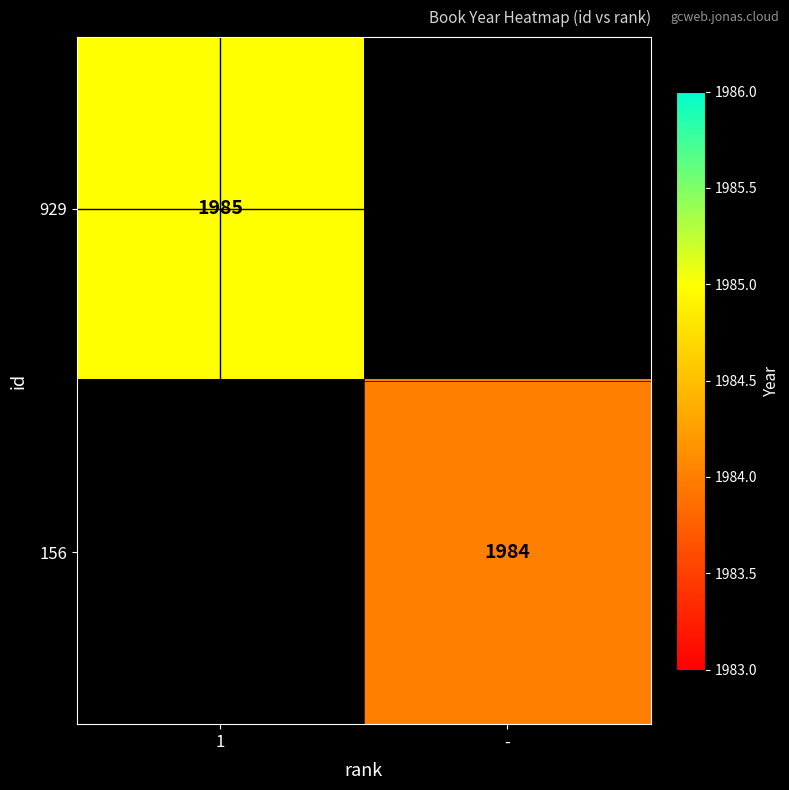

Which category has the lowest value across all series?

-